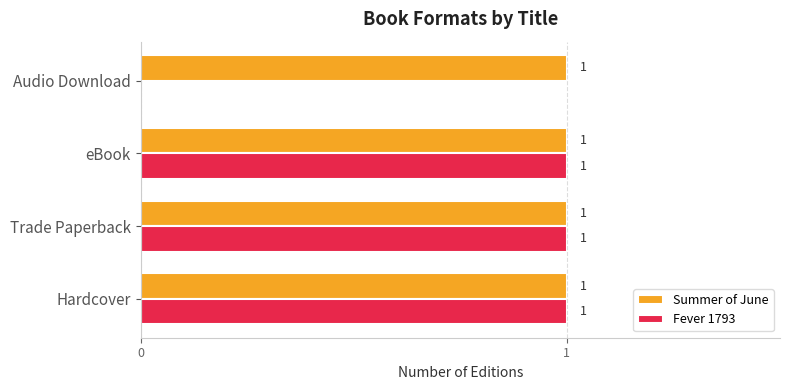

Which series has the largest total across all categories?

Summer of June